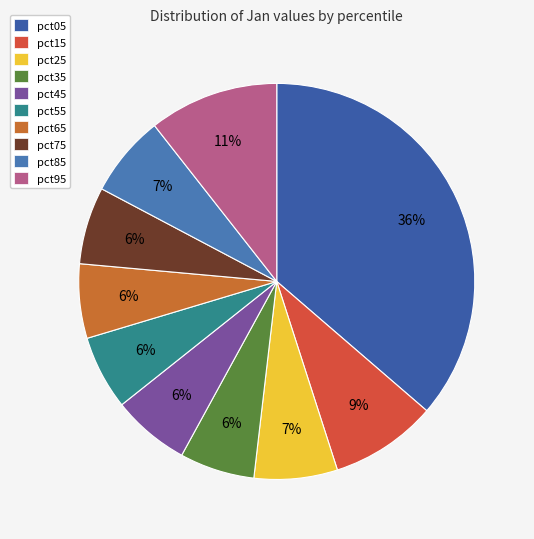

Count the number of slices in the pie.

10